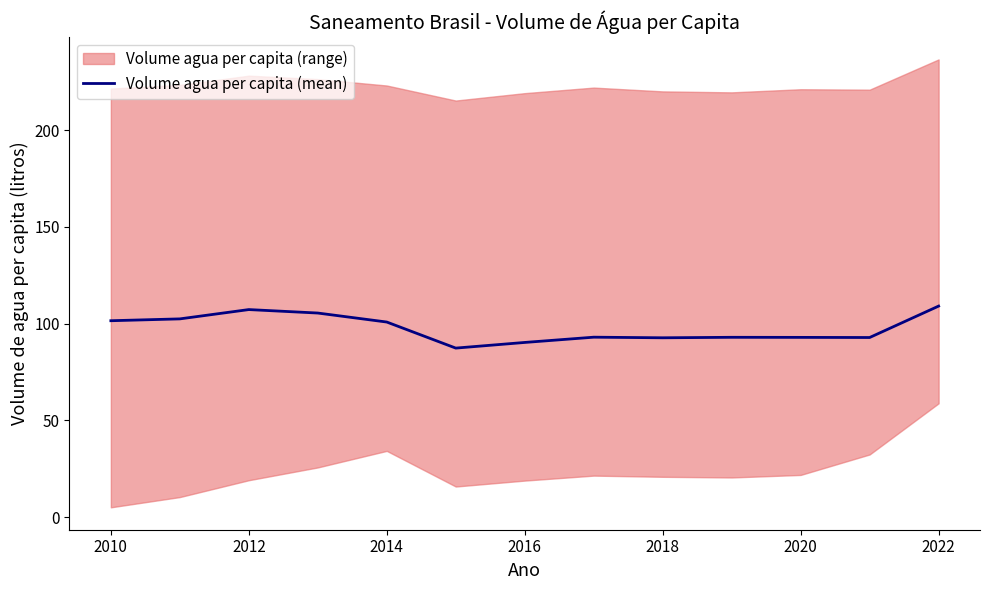

The Volume agua per capita (mean) series shows 129.9 at 2020. True or false?

False